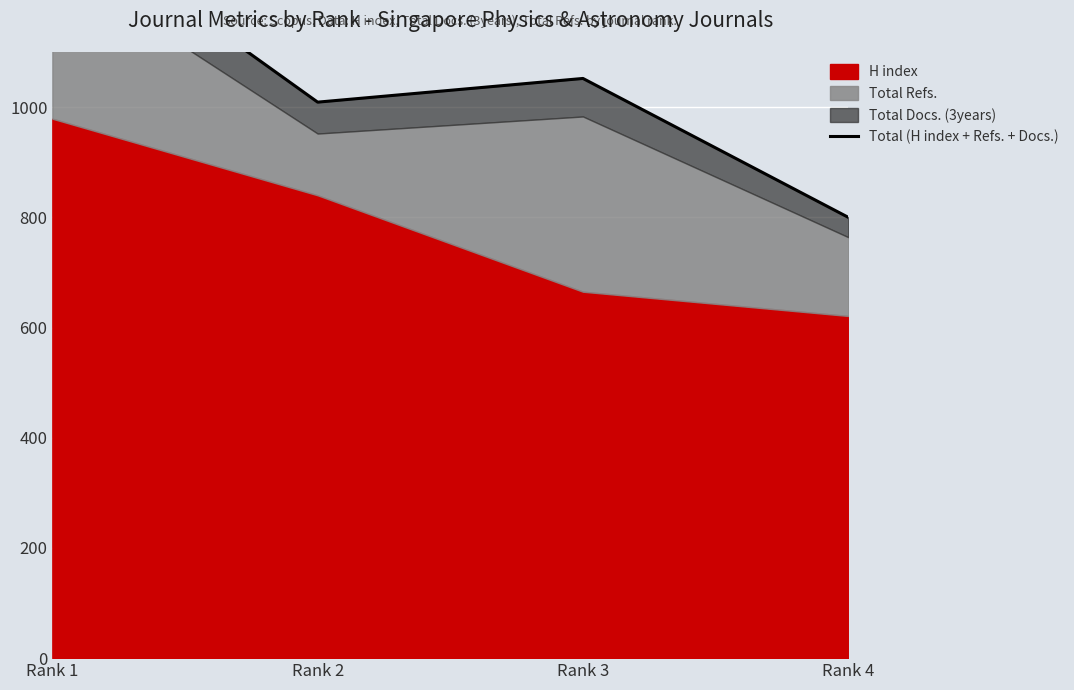

List the labels in order of value, largest first.

Rank 1, Rank 3, Rank 2, Rank 4